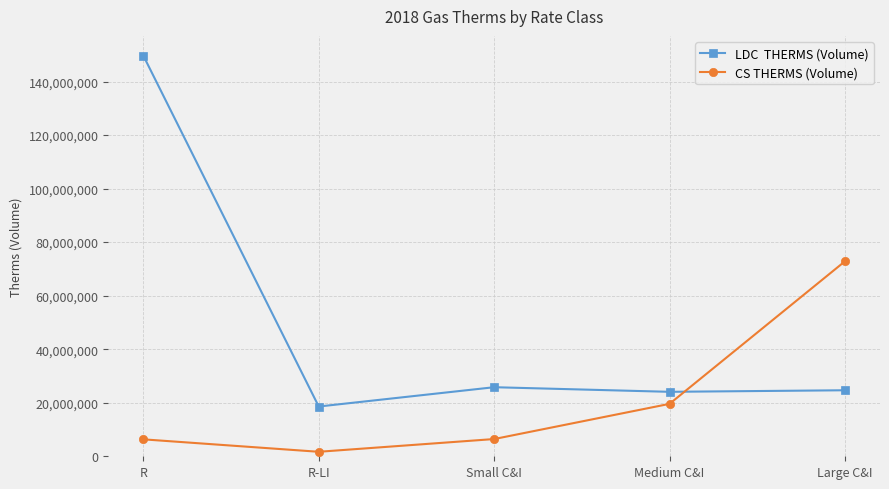

What is the difference between the highest and lowest values at R?

143322353.5